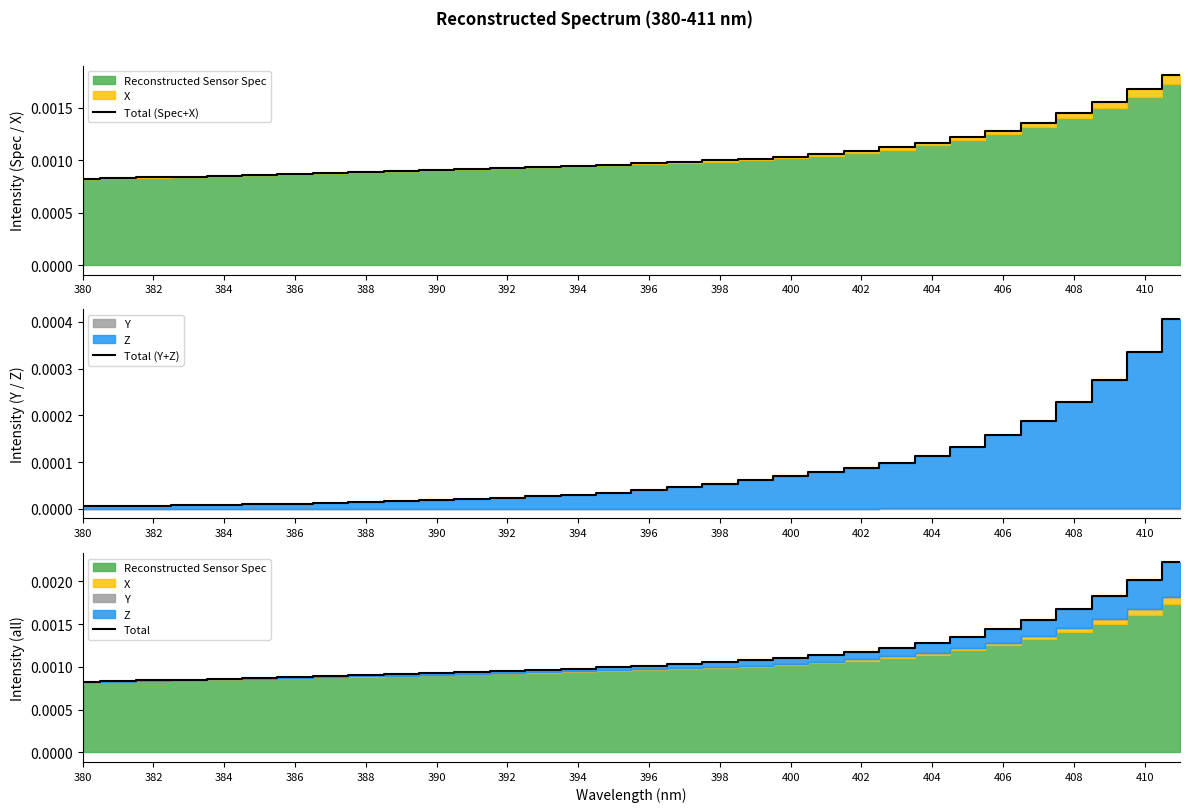

The Total series shows 0.0 at 23. True or false?

False